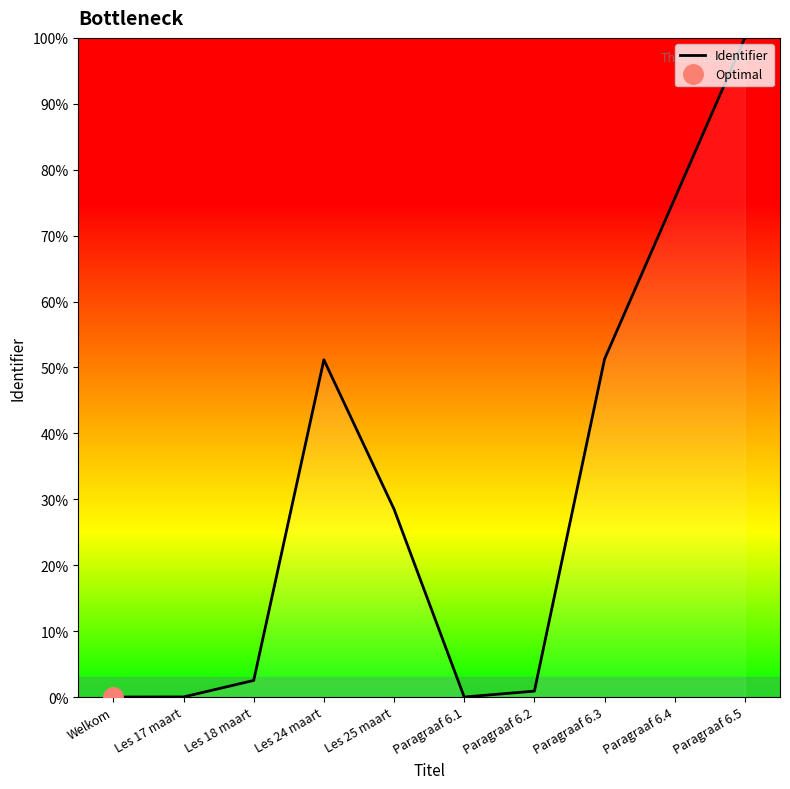

Which category has the highest value across all series?

Paragraaf 6.5